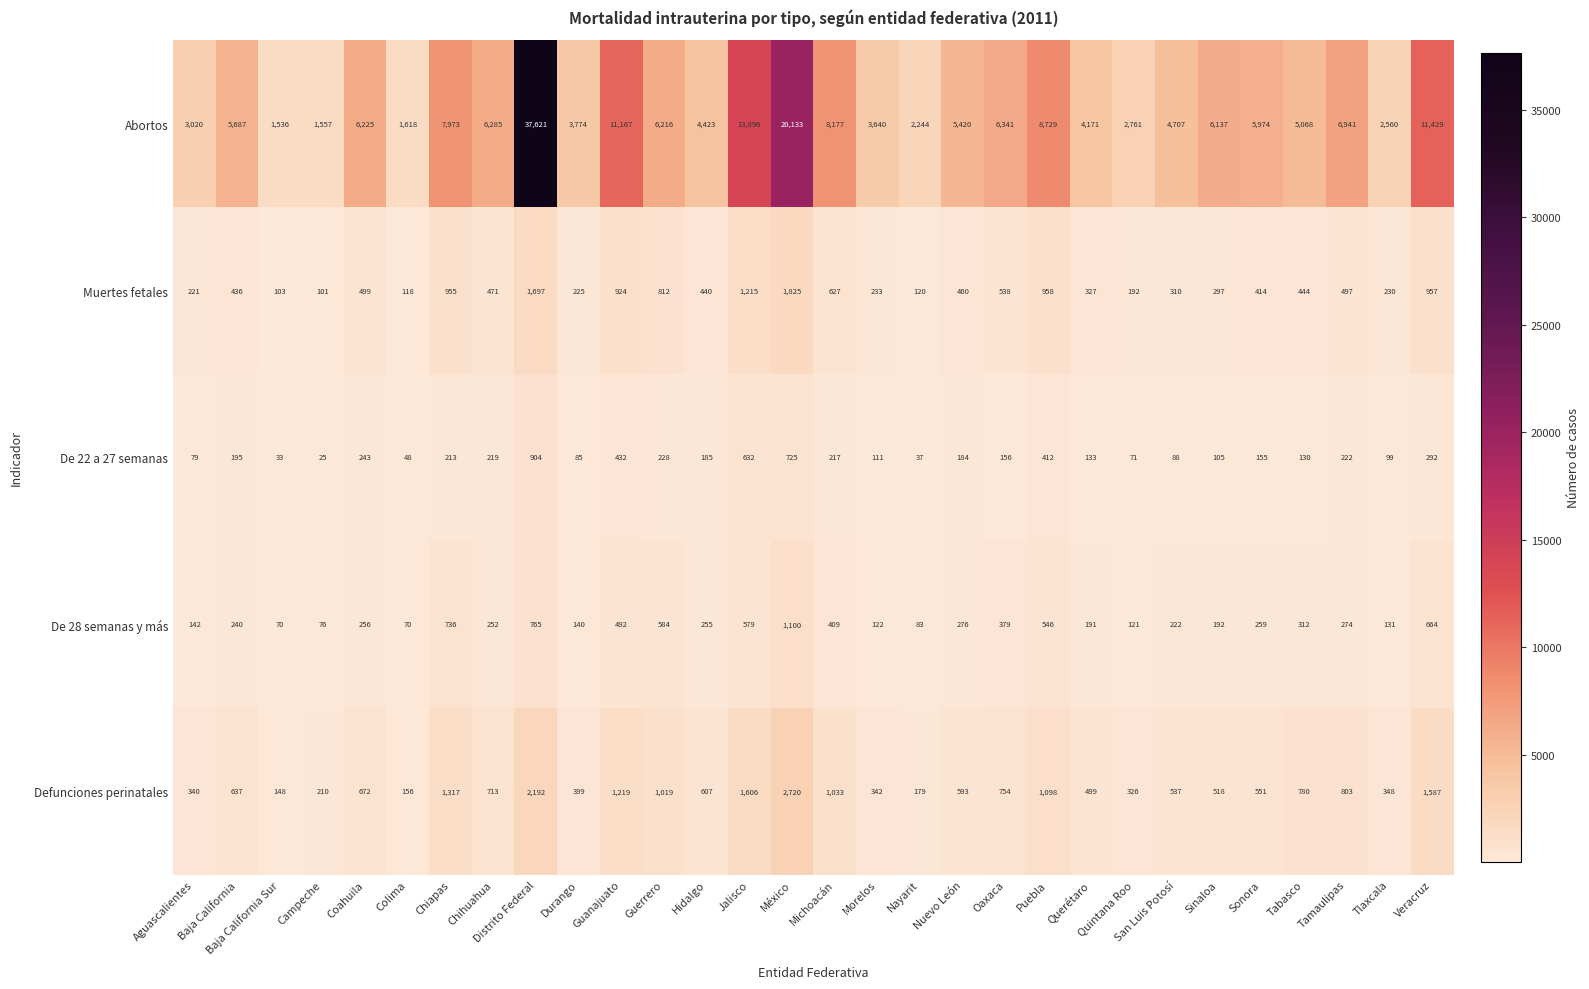

What is the minimum value shown in the chart?

25